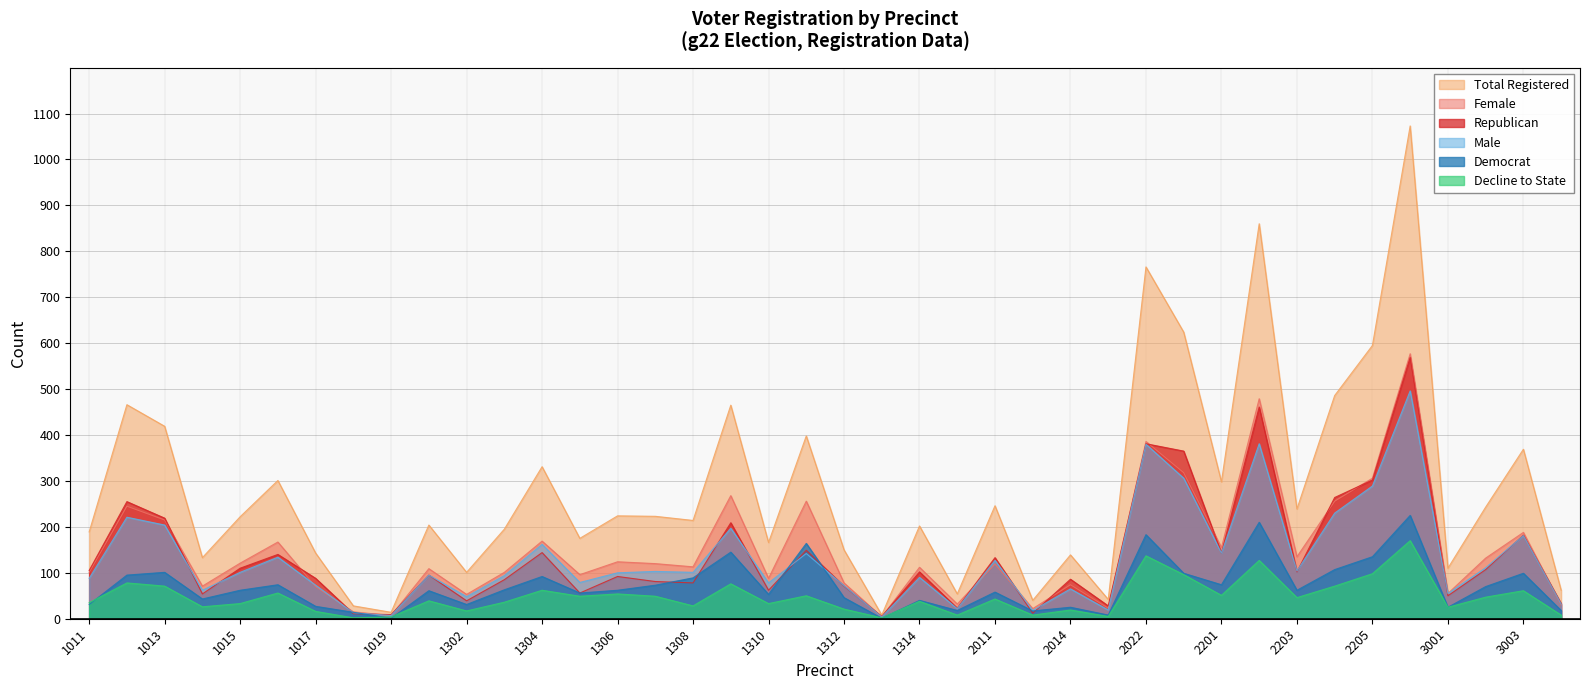

At how many categories does at least one series exceed 124?

31